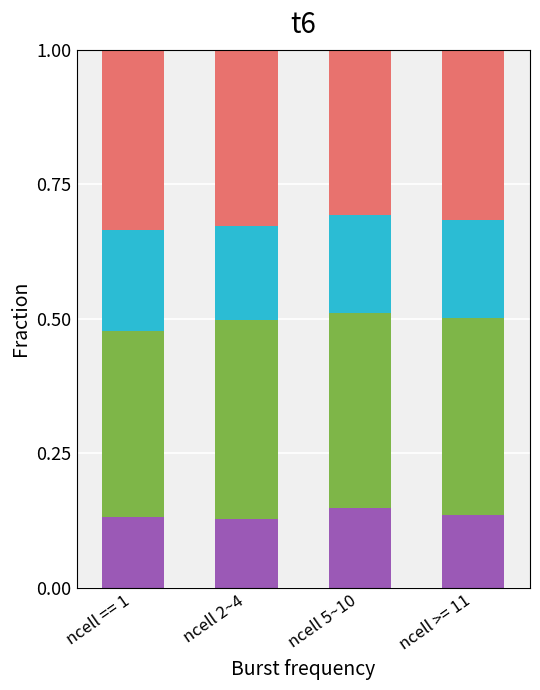

What is the total value across all series at ncell == 1?

1.0